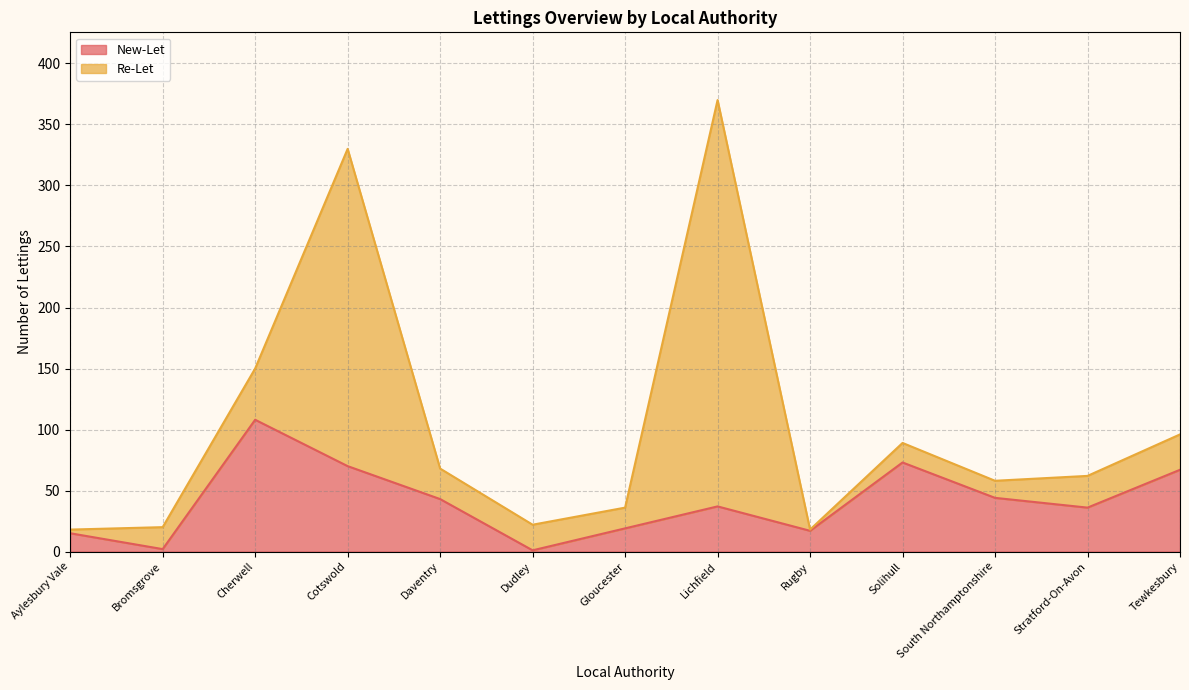

True or false: New-Let has a value of 17 at Rugby.

True